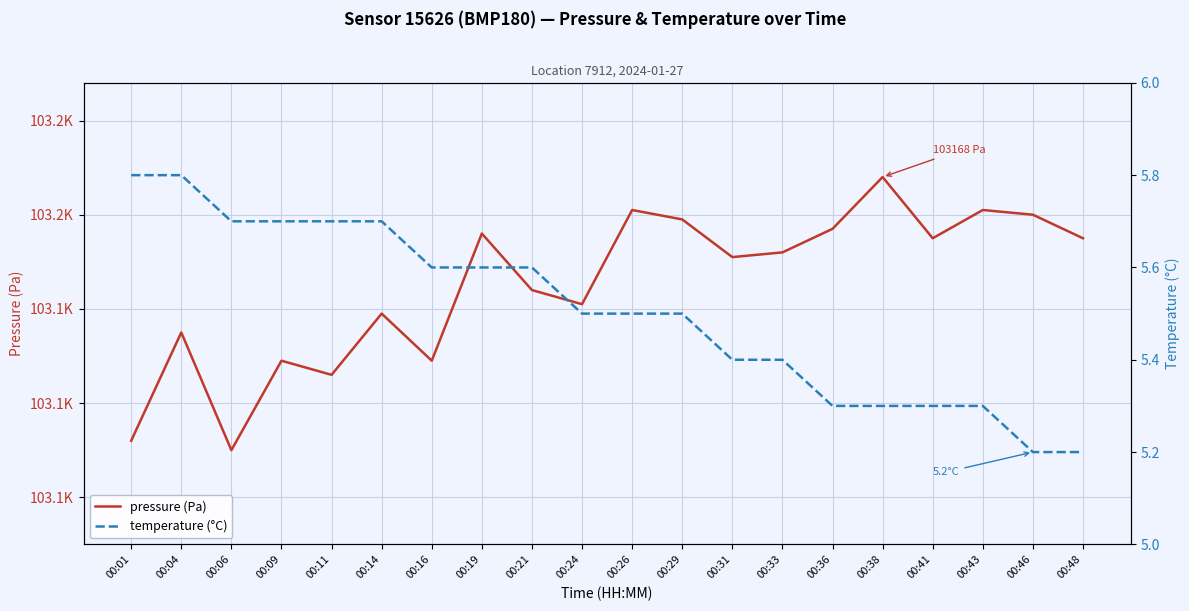

What is the sum of all temperature (°C) values?

110.1